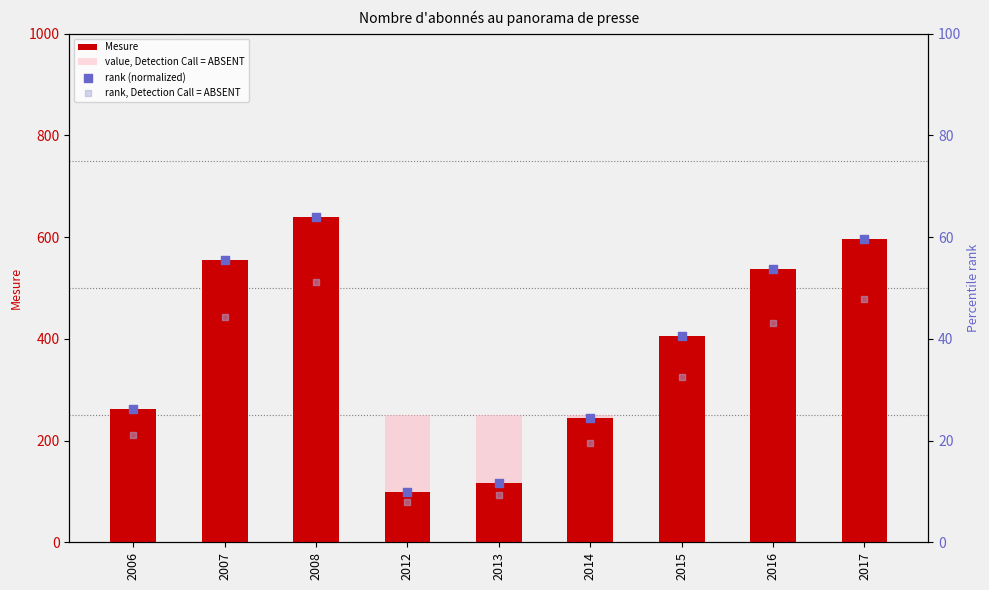

Which series has the widest spread of Y values?

Mesure